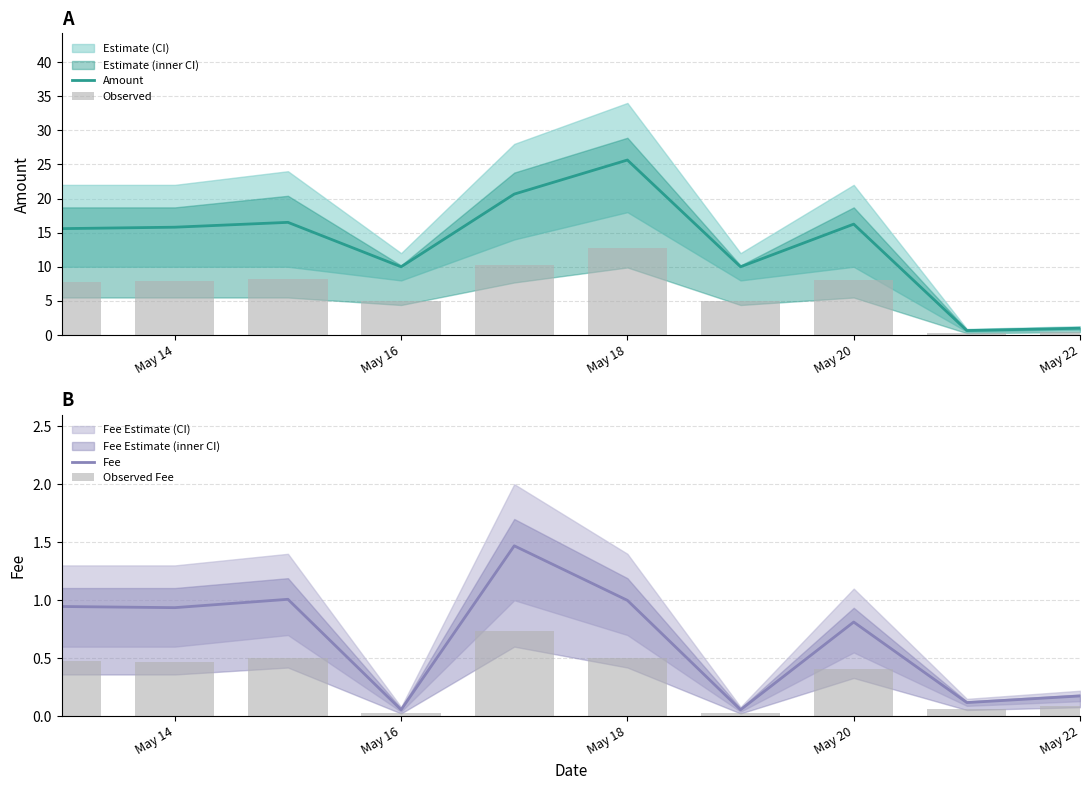

True or false: Amount has a value of 25.6 at May 18.

True